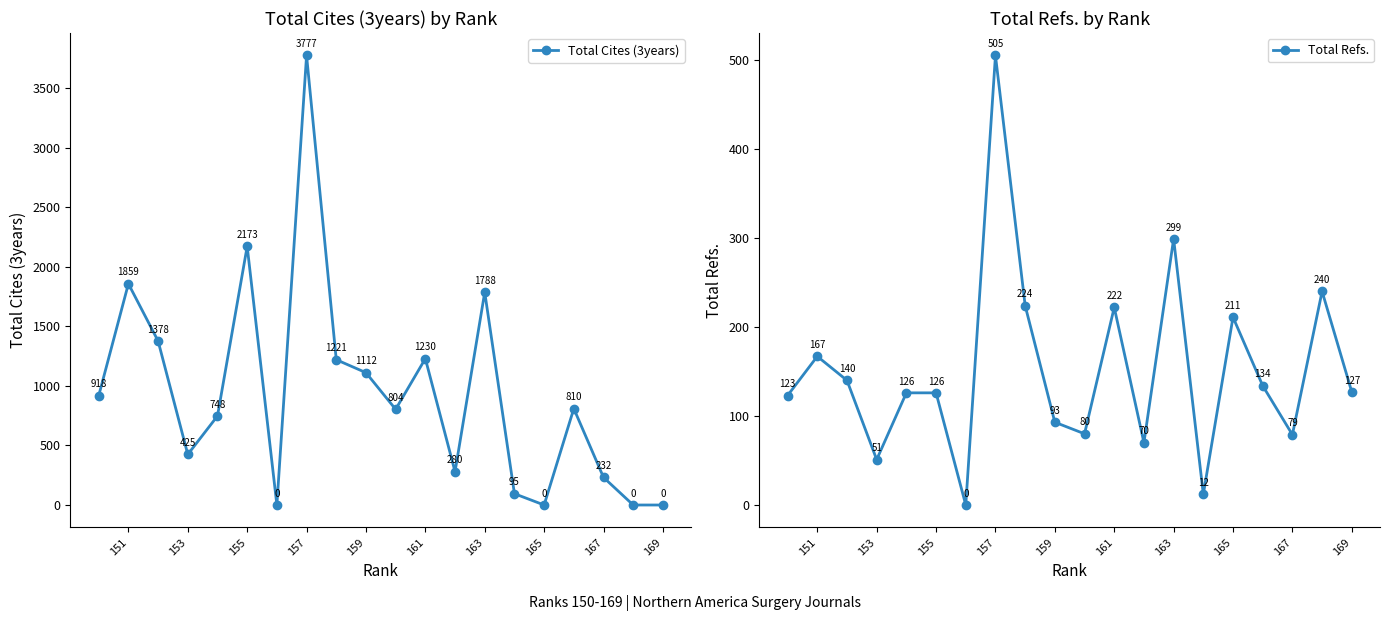

The Total Refs. series shows 152 at 161. True or false?

False